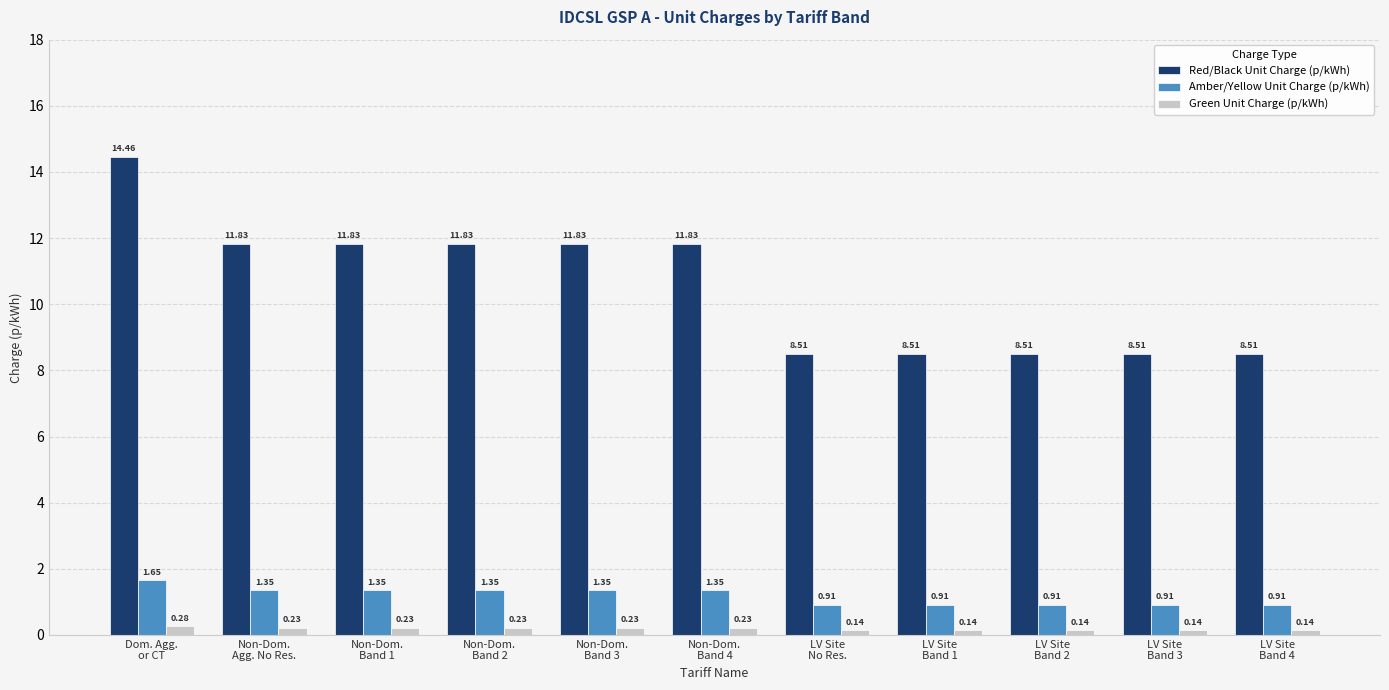

What is the sum of the Green Unit Charge (p/kWh) values at LV Site
Band 1 and Non-Dom.
Band 4?

0.4